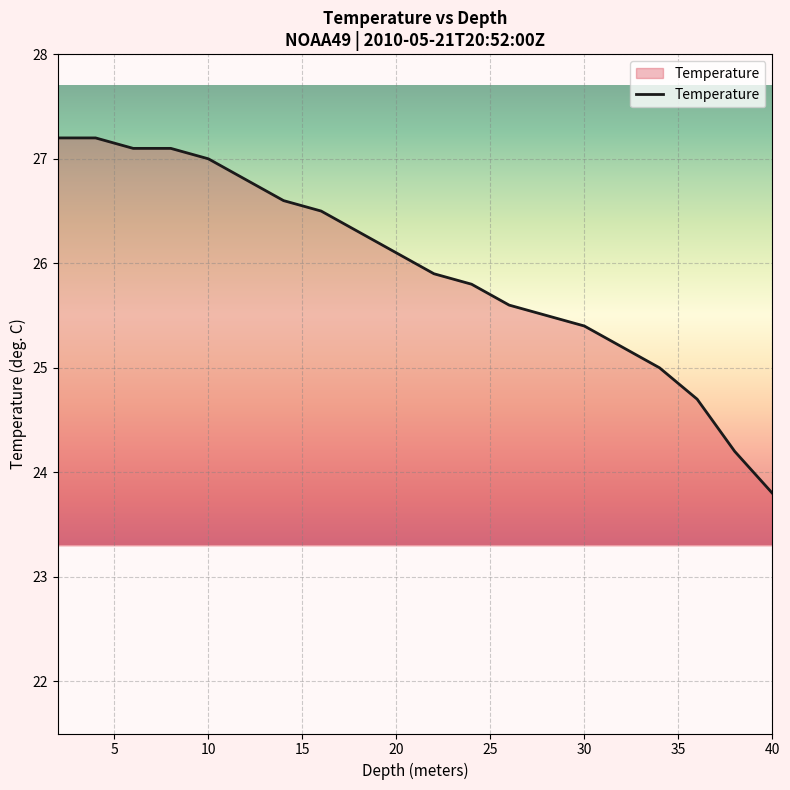

What is the greatest value displayed?

27.2